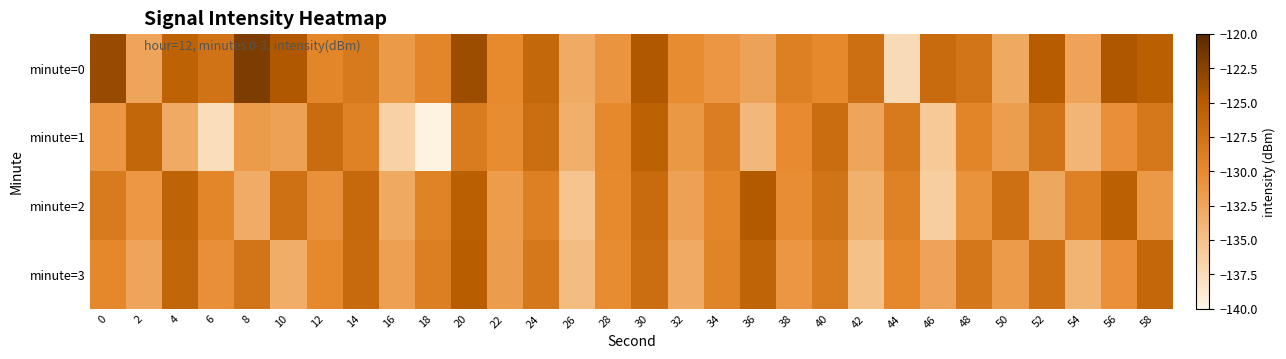

Count the number of categories in the chart.

30